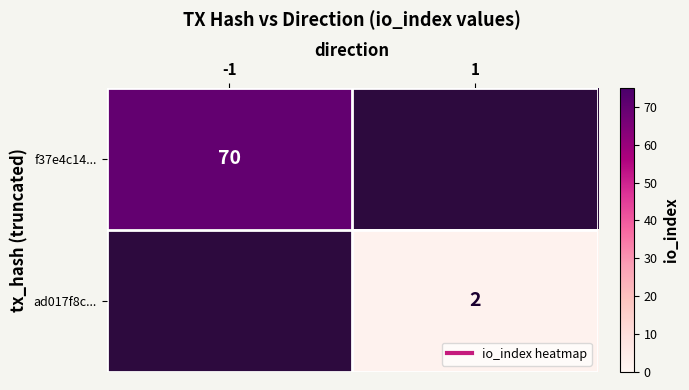

What is the approximate value of f37e4c14... at -1?

70